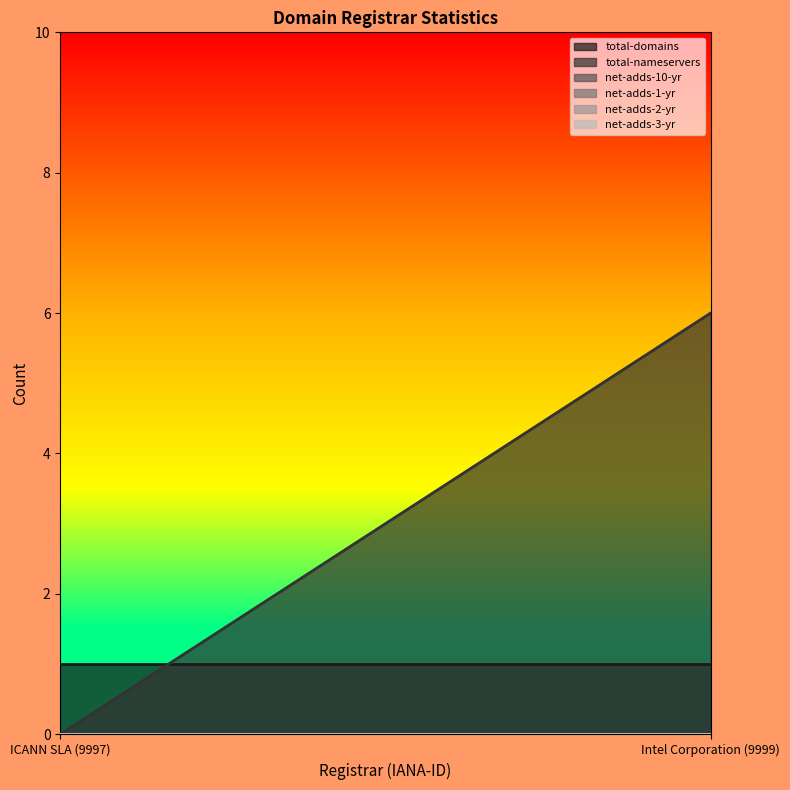

What are all the series names shown in the legend?

total-domains, total-nameservers, net-adds-10-yr, net-adds-1-yr, net-adds-2-yr, net-adds-3-yr